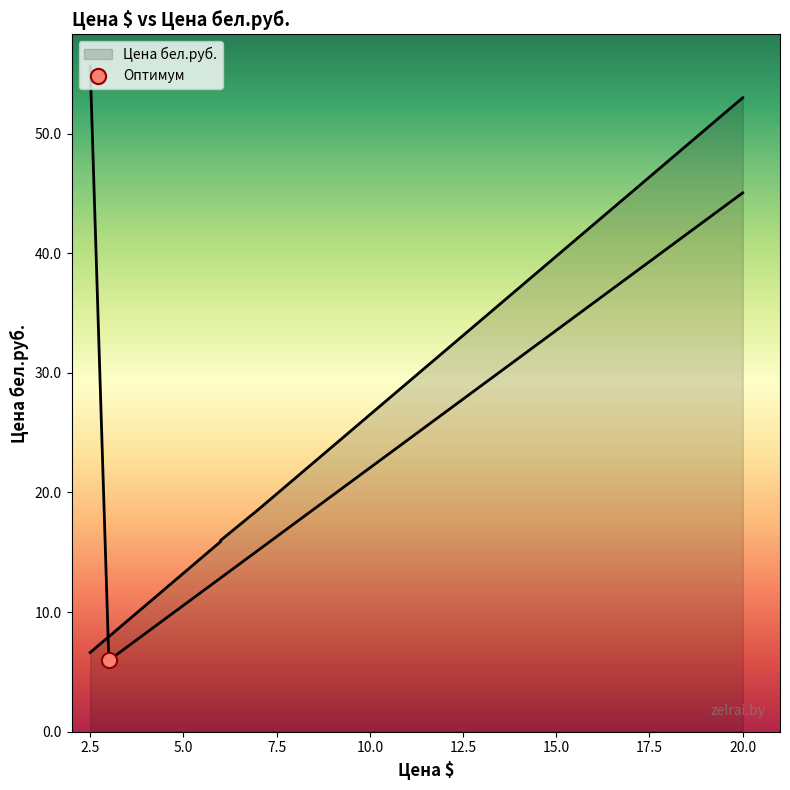

Which has a higher value, 3.0 or 4.0?

4.0